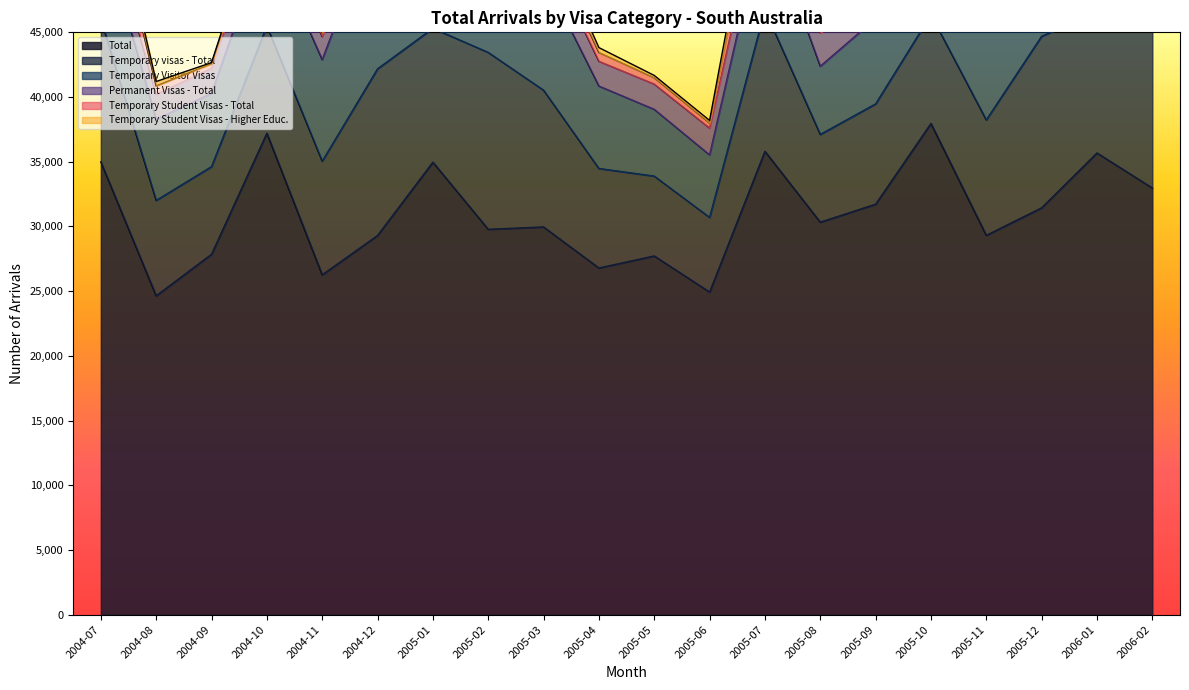

What is the total value across all series at 2005-08?

46040